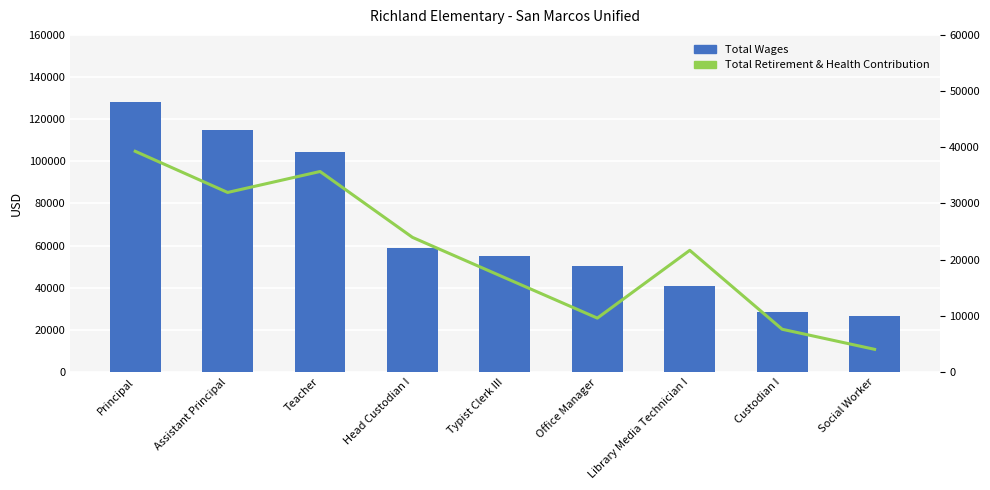

Which label corresponds to the smallest value in the chart?

Social Worker